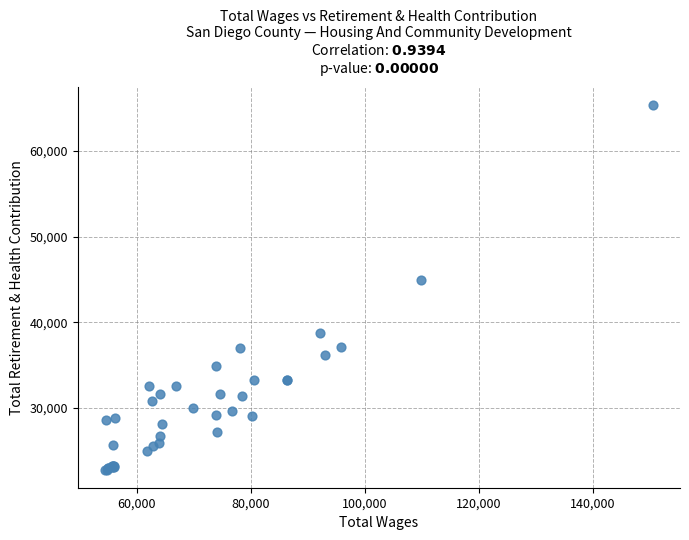

What Y value in the scatter plot is closest to 44068?

44952